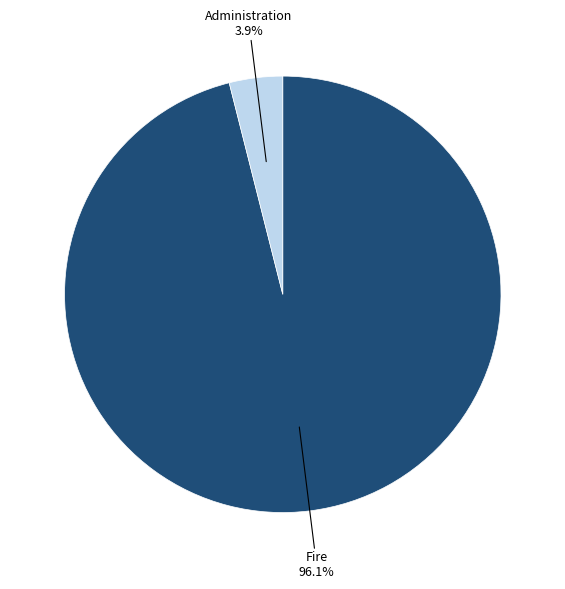

Is there a majority slice in this chart?

Yes